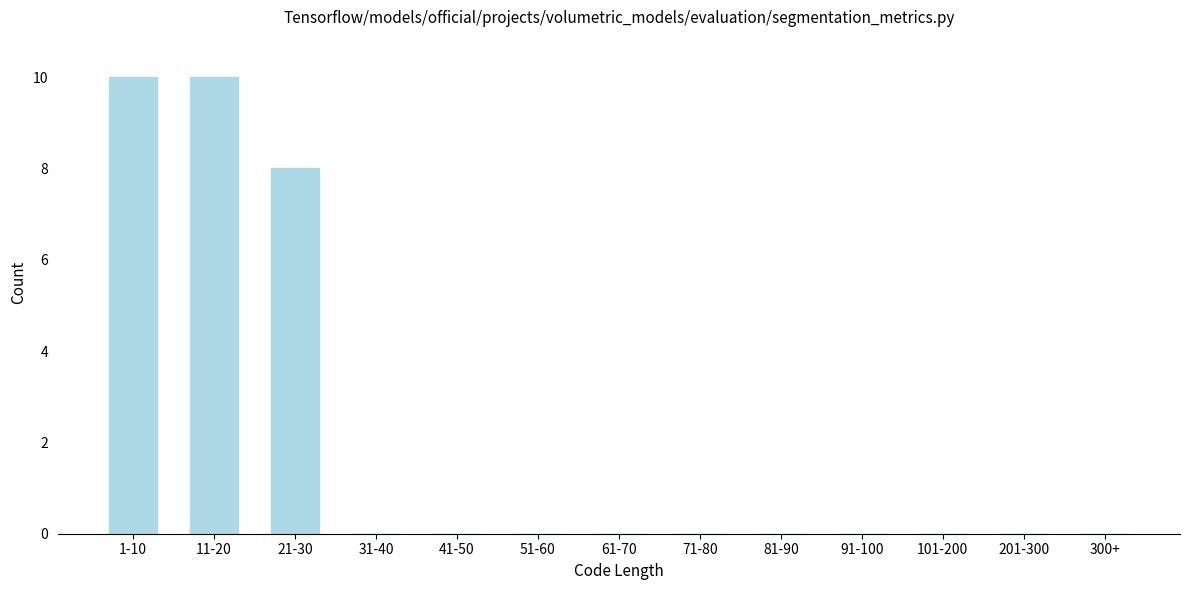

Reading right to left, list all the values displayed in this chart.

300+=0	201-300=0	101-200=0	91-100=0	81-90=0	71-80=0	61-70=0	51-60=0	41-50=0	31-40=0	21-30=8	11-20=10	1-10=10